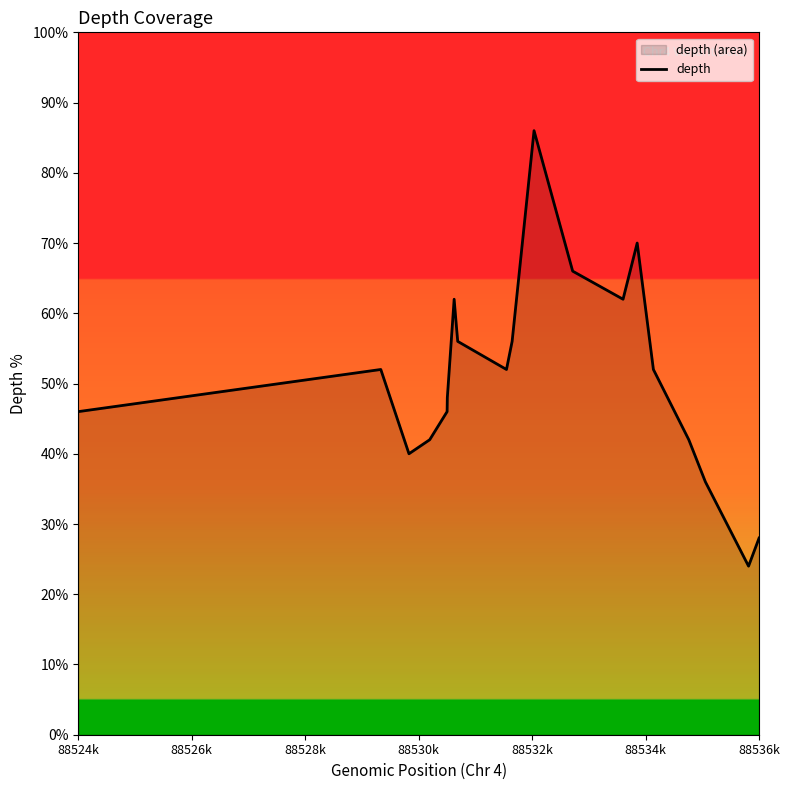

What is the maximum value shown in the chart?

86.0